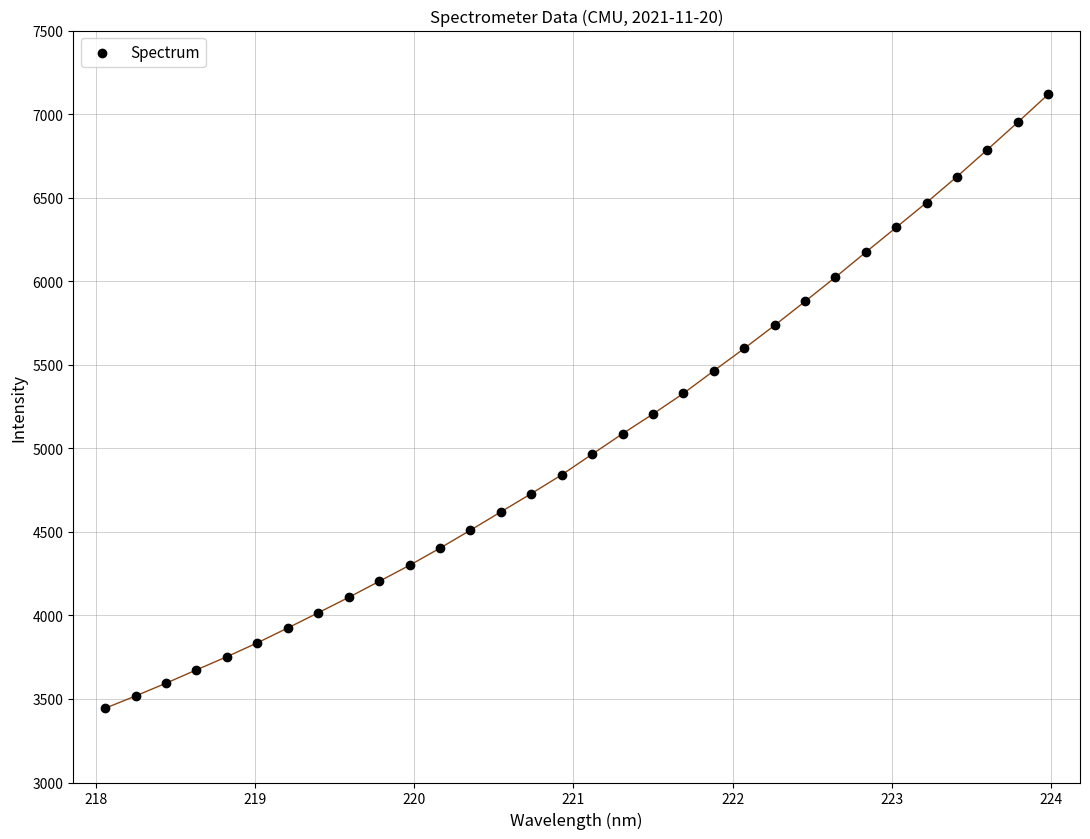

What is the range of Y values (max minus min)?

3673.8